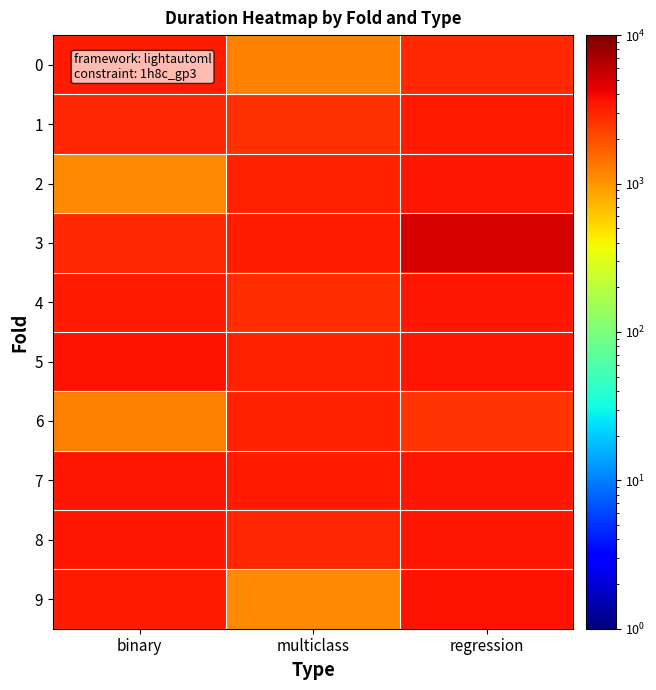

At regression, list the series in order from smallest to largest.

6, 0, 1, 2, 8, 7, 4, 5, 9, 3